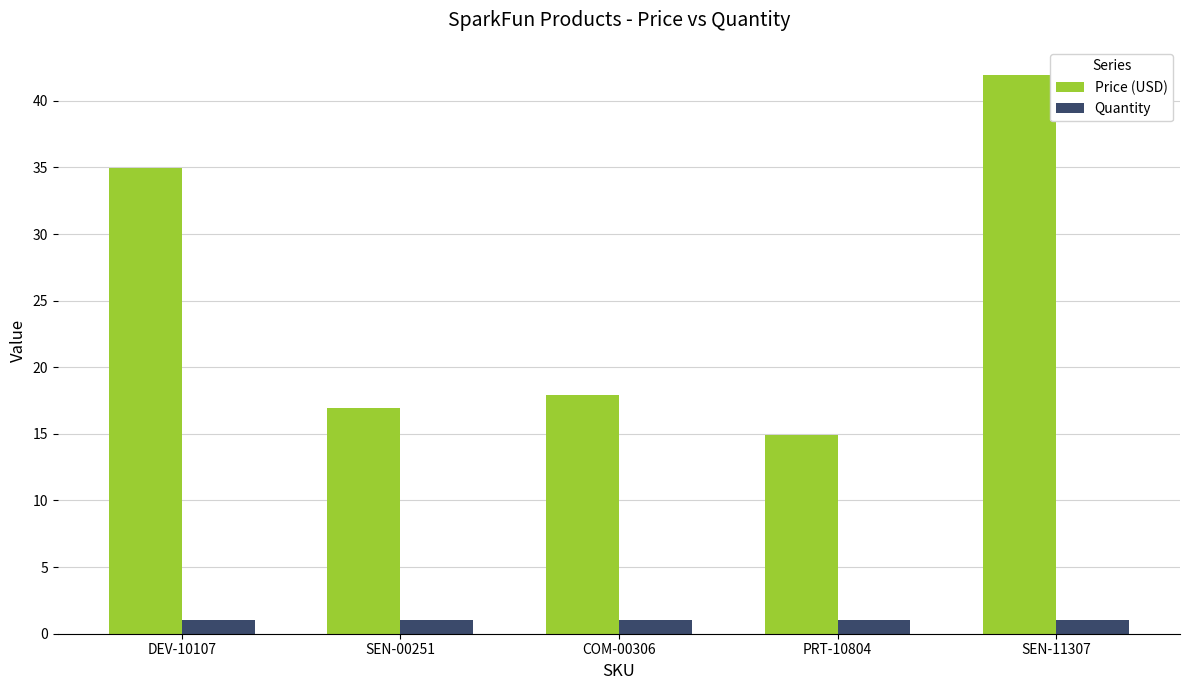

What is the label of the 1st bar from the left?

DEV-10107